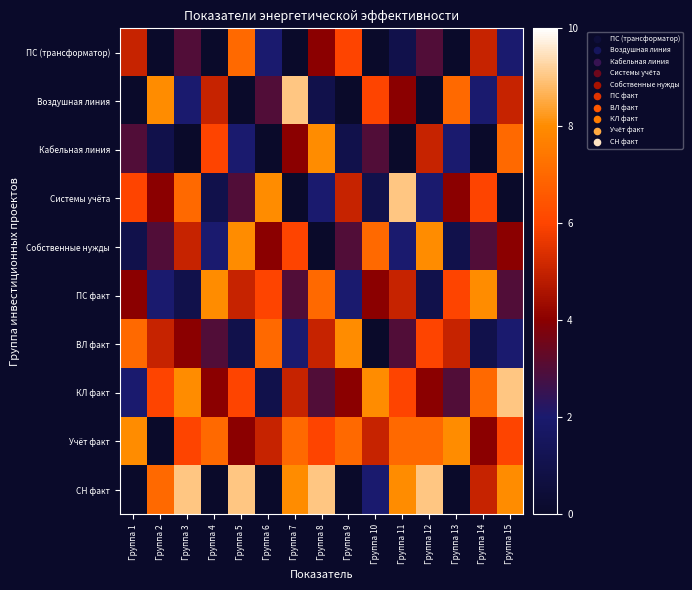

Reading left to right, extract all data points from this chart.

ПС (трансформатор): Группа 1=5	Группа 2=0	Группа 3=3	Группа 4=0	Группа 5=7	Группа 6=2	Группа 7=0	Группа 8=4	Группа 9=6	Группа 10=0	Группа 11=1	Группа 12=3	Группа 13=0	Группа 14=5	Группа 15=2
Воздушная линия: Группа 1=0	Группа 2=8	Группа 3=2	Группа 4=5	Группа 5=0	Группа 6=3	Группа 7=9	Группа 8=1	Группа 9=0	Группа 10=6	Группа 11=4	Группа 12=0	Группа 13=7	Группа 14=2	Группа 15=5
Кабельная линия: Группа 1=3	Группа 2=1	Группа 3=0	Группа 4=6	Группа 5=2	Группа 6=0	Группа 7=4	Группа 8=8	Группа 9=1	Группа 10=3	Группа 11=0	Группа 12=5	Группа 13=2	Группа 14=0	Группа 15=7
Системы учёта: Группа 1=6	Группа 2=4	Группа 3=7	Группа 4=1	Группа 5=3	Группа 6=8	Группа 7=0	Группа 8=2	Группа 9=5	Группа 10=1	Группа 11=9	Группа 12=2	Группа 13=4	Группа 14=6	Группа 15=0
Собственные нужды: Группа 1=1	Группа 2=3	Группа 3=5	Группа 4=2	Группа 5=8	Группа 6=4	Группа 7=6	Группа 8=0	Группа 9=3	Группа 10=7	Группа 11=2	Группа 12=8	Группа 13=1	Группа 14=3	Группа 15=4
ПС факт: Группа 1=4	Группа 2=2	Группа 3=1	Группа 4=8	Группа 5=5	Группа 6=6	Группа 7=3	Группа 8=7	Группа 9=2	Группа 10=4	Группа 11=5	Группа 12=1	Группа 13=6	Группа 14=8	Группа 15=3
ВЛ факт: Группа 1=7	Группа 2=5	Группа 3=4	Группа 4=3	Группа 5=1	Группа 6=7	Группа 7=2	Группа 8=5	Группа 9=8	Группа 10=0	Группа 11=3	Группа 12=6	Группа 13=5	Группа 14=1	Группа 15=2
КЛ факт: Группа 1=2	Группа 2=6	Группа 3=8	Группа 4=4	Группа 5=6	Группа 6=1	Группа 7=5	Группа 8=3	Группа 9=4	Группа 10=8	Группа 11=6	Группа 12=4	Группа 13=3	Группа 14=7	Группа 15=9
Учёт факт: Группа 1=8	Группа 2=0	Группа 3=6	Группа 4=7	Группа 5=4	Группа 6=5	Группа 7=7	Группа 8=6	Группа 9=7	Группа 10=5	Группа 11=7	Группа 12=7	Группа 13=8	Группа 14=4	Группа 15=6
СН факт: Группа 1=0	Группа 2=7	Группа 3=9	Группа 4=0	Группа 5=9	Группа 6=0	Группа 7=8	Группа 8=9	Группа 9=0	Группа 10=2	Группа 11=8	Группа 12=9	Группа 13=0	Группа 14=5	Группа 15=8